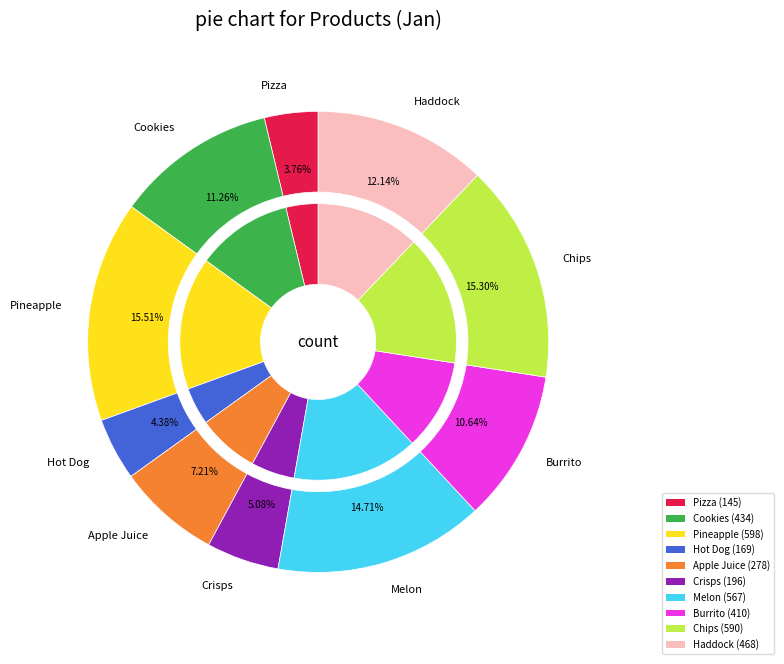

What portion of the pie excludes Haddock?

87.9%